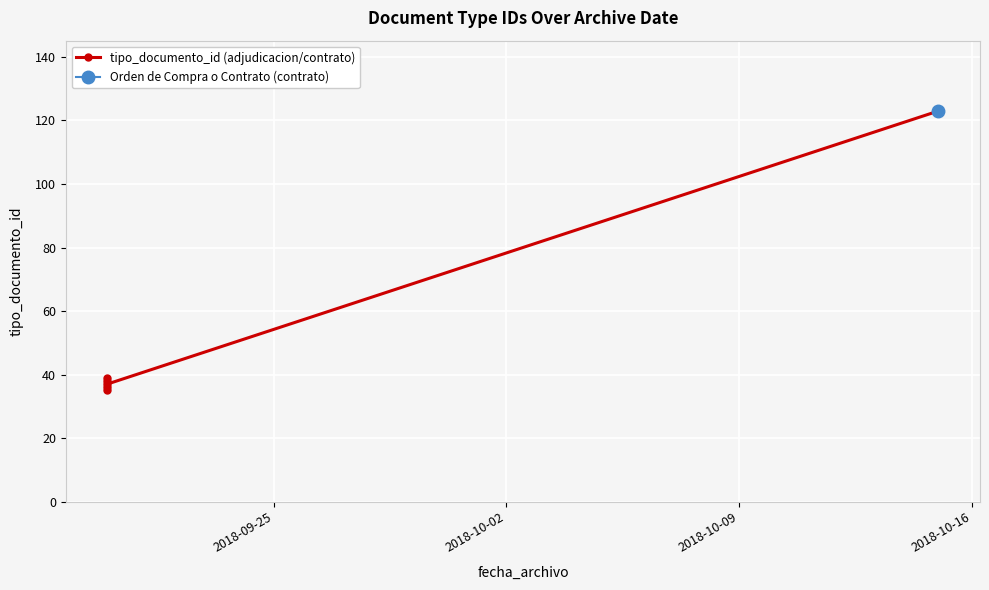

Between 2018-09-25 and 2018-10-02, which is larger?

2018-10-02